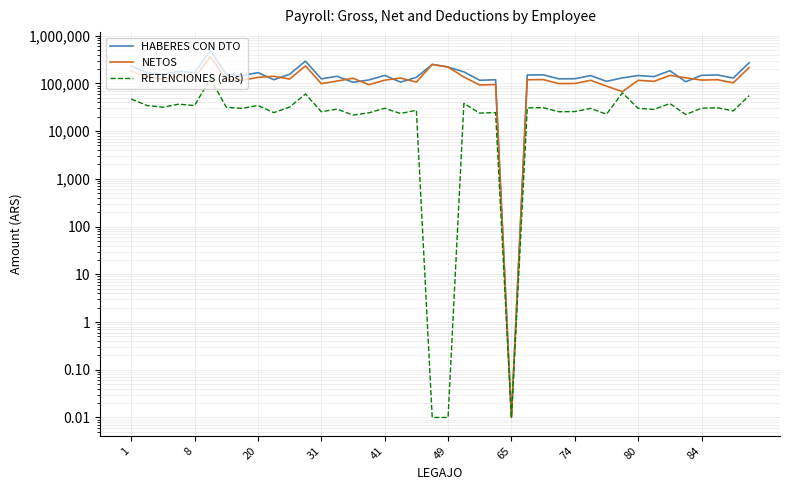

What is the sum of all HABERES CON DTO values?

6393106.1